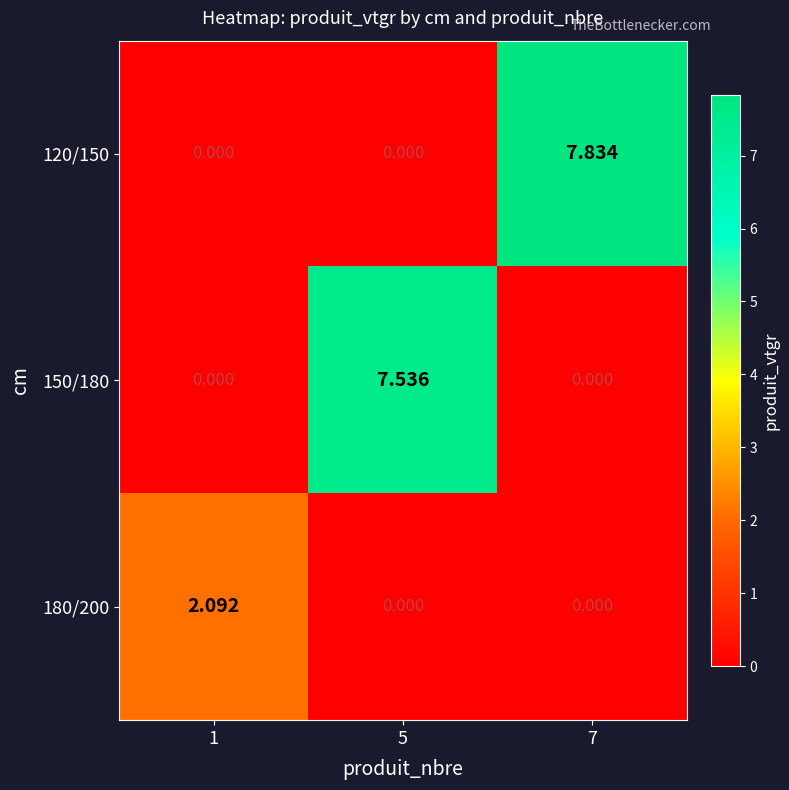

At how many categories does at least one series exceed 0?

3